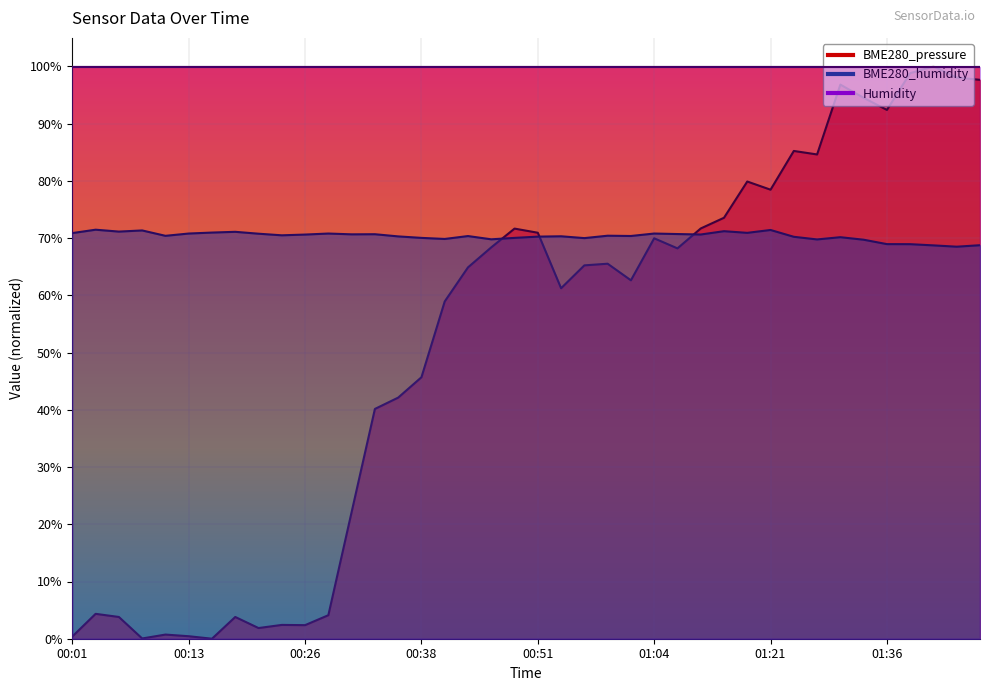

At which label does BME280_pressure reach its peak?

01:41